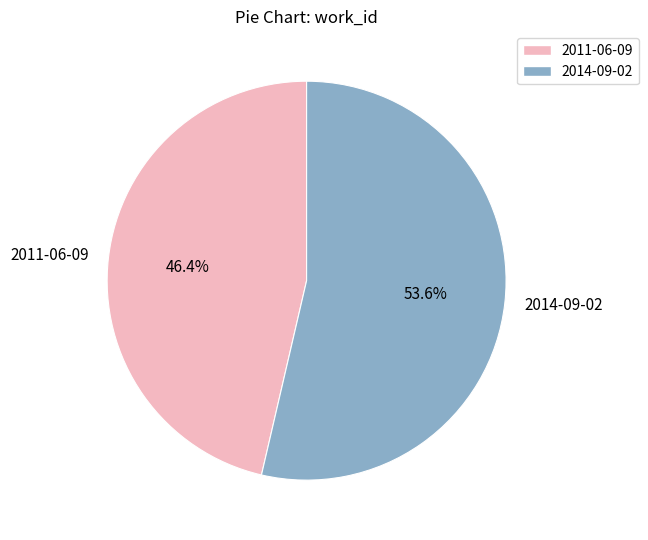

Is it true that 2014-09-02 is 54% of the pie?

True